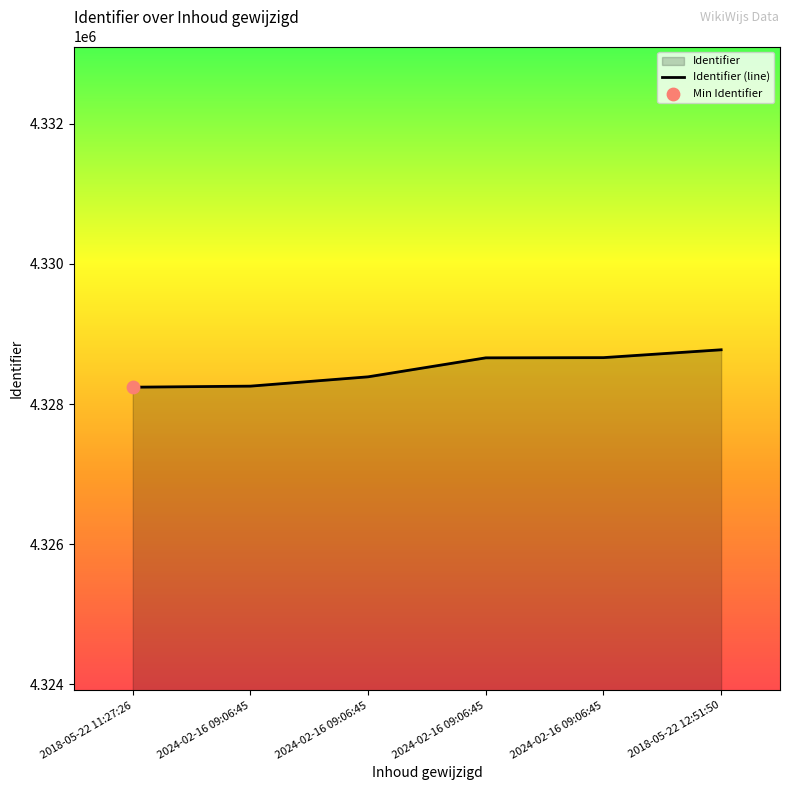

Between 2024-02-16 09:06:45 and 2024-02-16 09:06:45, which is larger?

2024-02-16 09:06:45